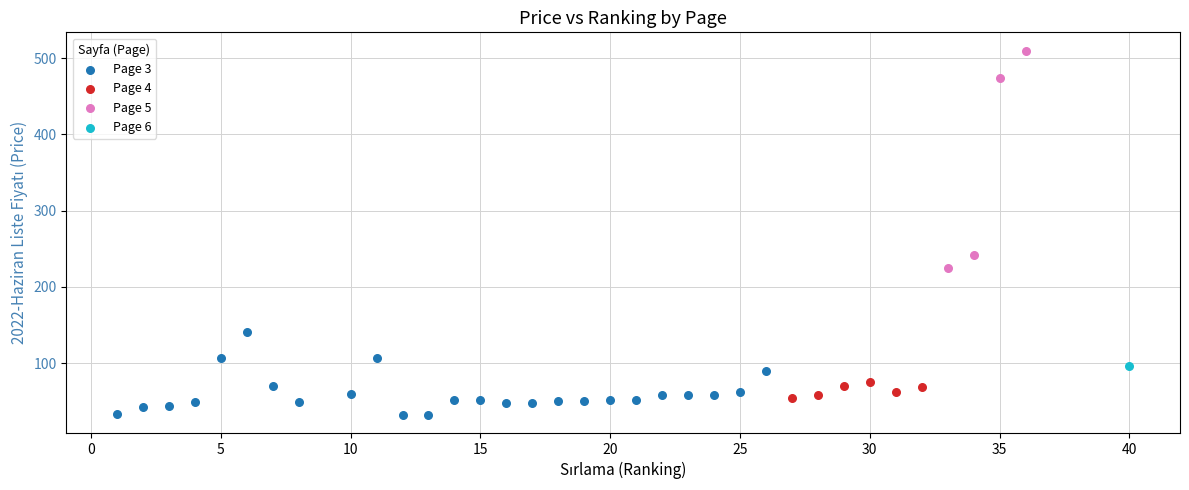

Which series contains the lowest Y value?

Page 3